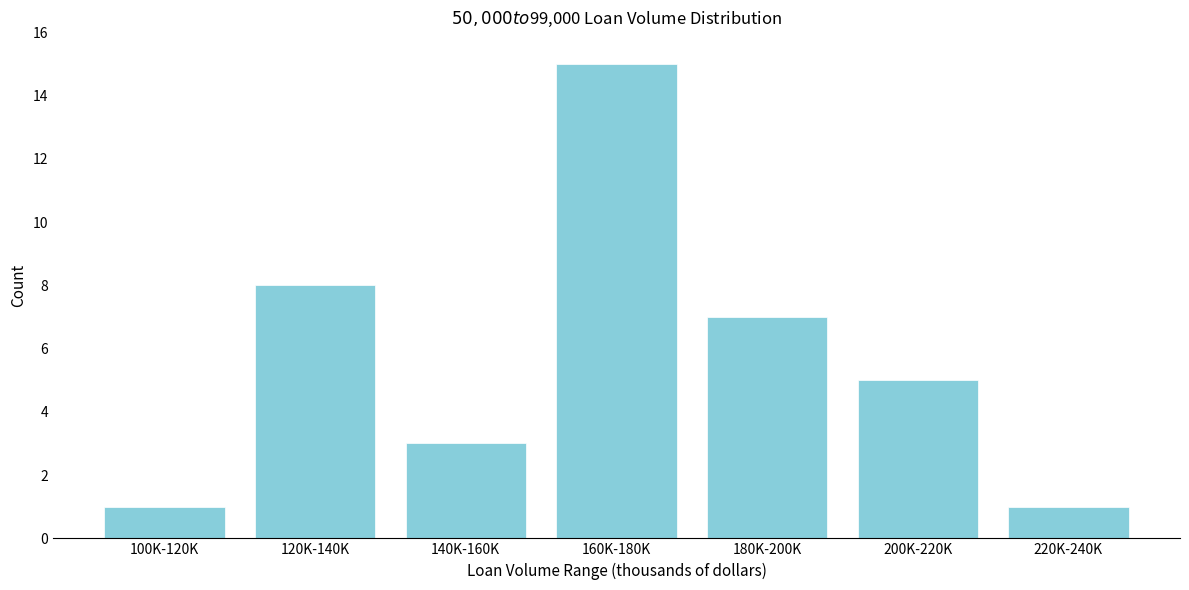

Reading left to right, transcribe all the data shown in this chart.

100K-120K=1	120K-140K=8	140K-160K=3	160K-180K=15	180K-200K=7	200K-220K=5	220K-240K=1